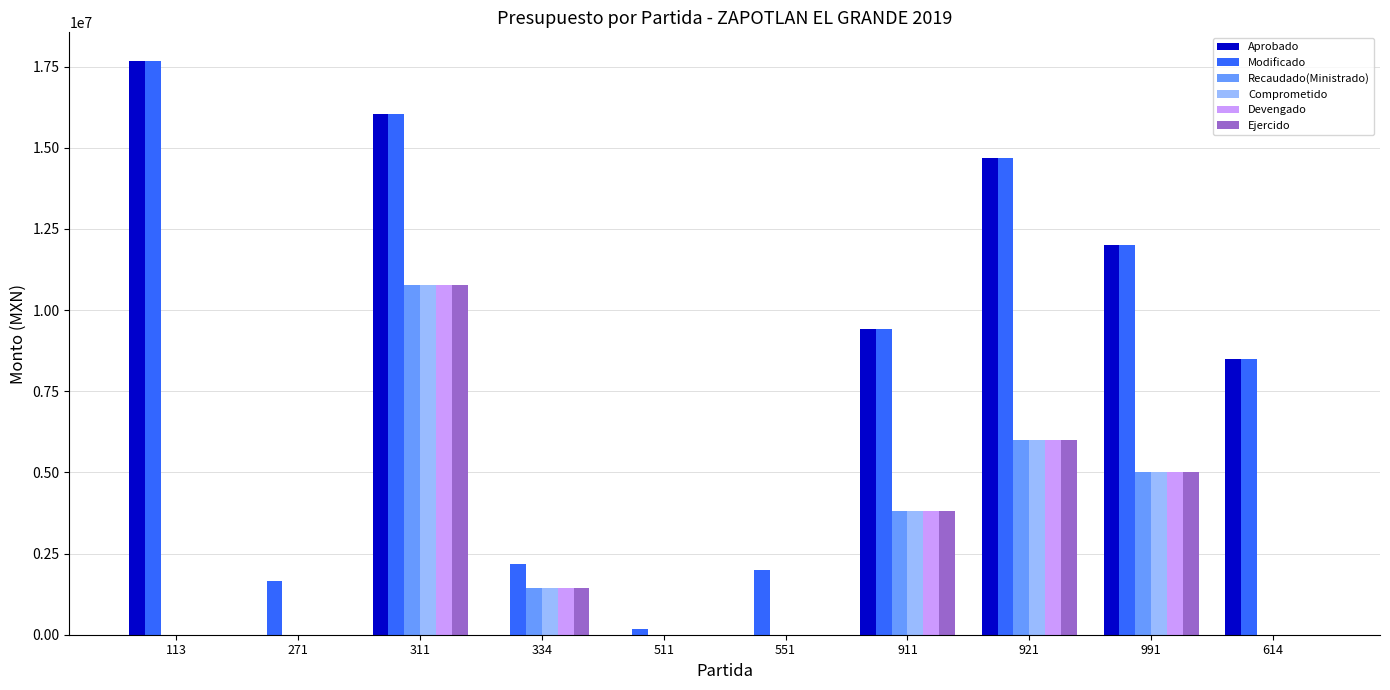

Is the value of Modificado at 921 greater than the value of Devengado at 113?

Yes